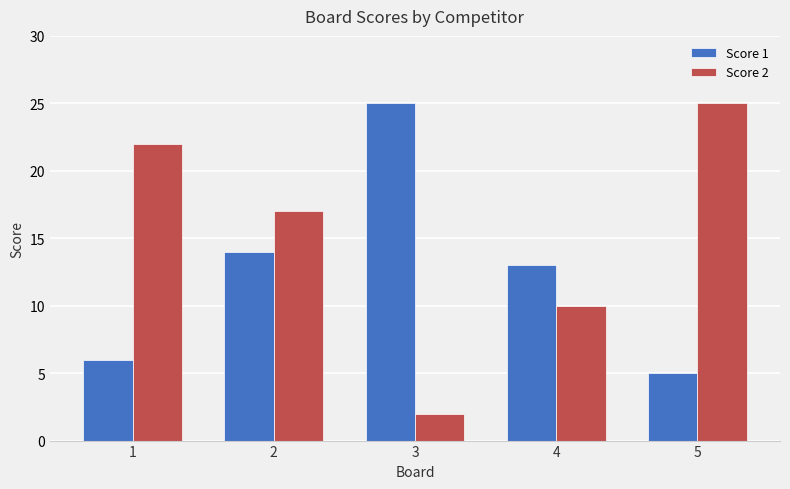

Between 1 and 4, which series saw the biggest shift?

Score 2